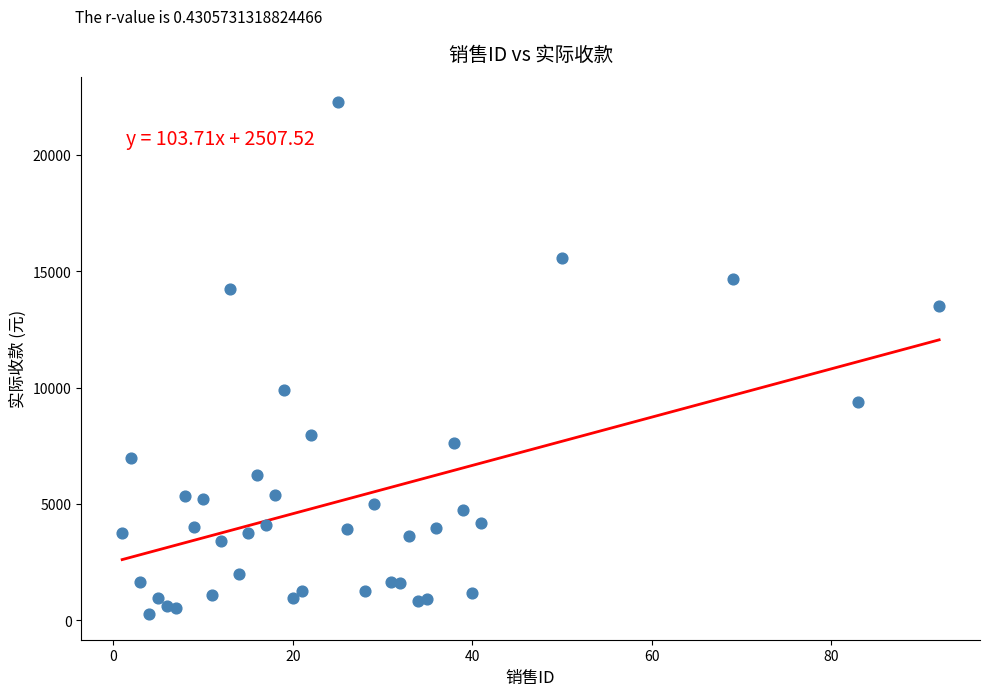

What Y value in the scatter plot is closest to 11260?

9880